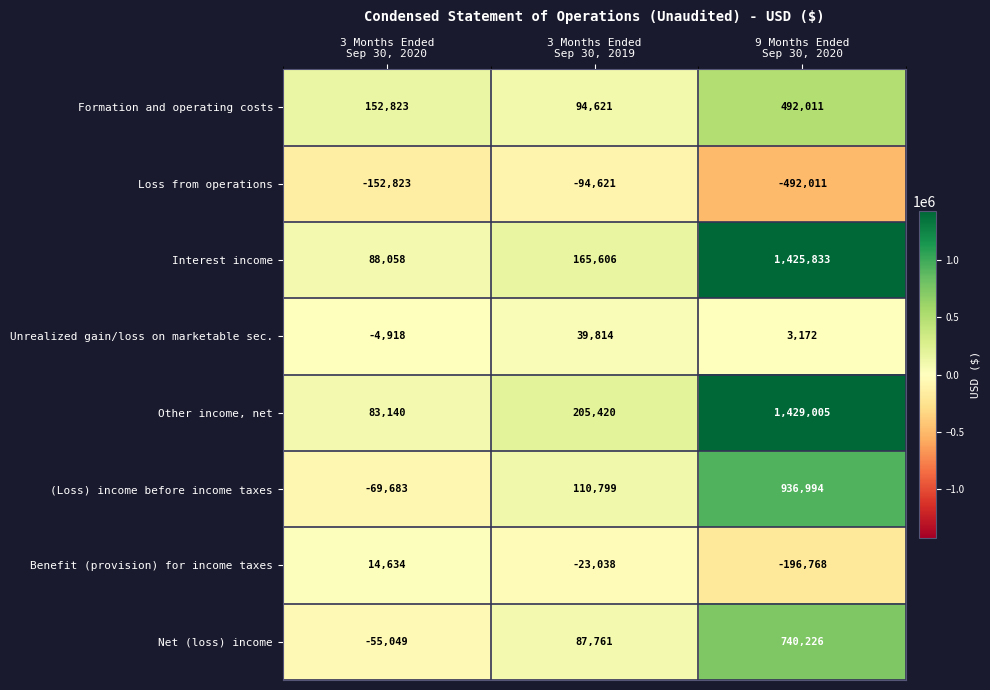

What is the lowest value of the Net (loss) income series?

-55049